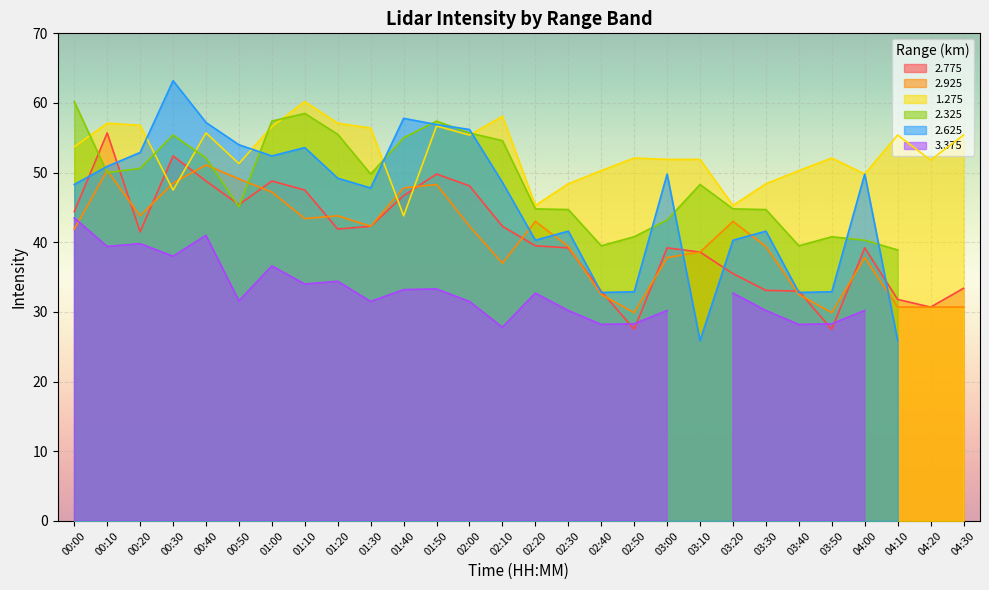

At which category is the sum across all series the highest?

00:10